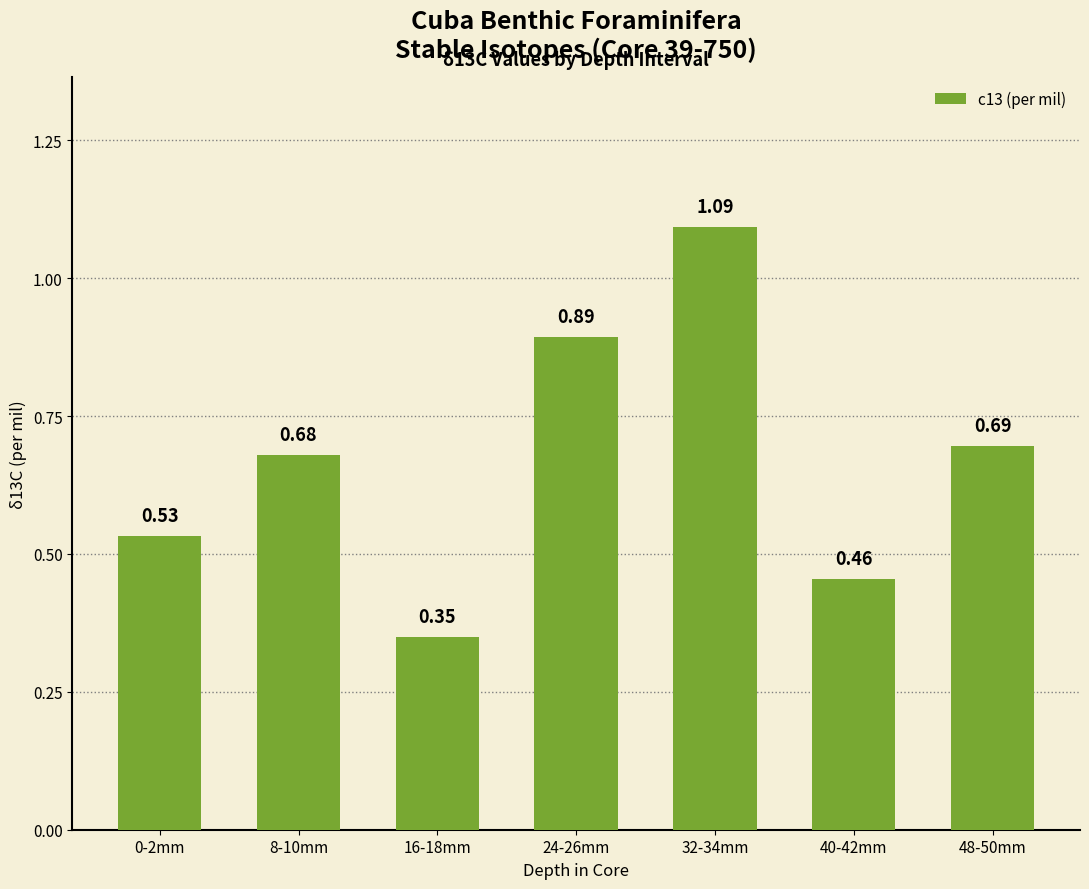

Rank the categories by value from highest to lowest.

32-34mm, 24-26mm, 48-50mm, 8-10mm, 0-2mm, 40-42mm, 16-18mm